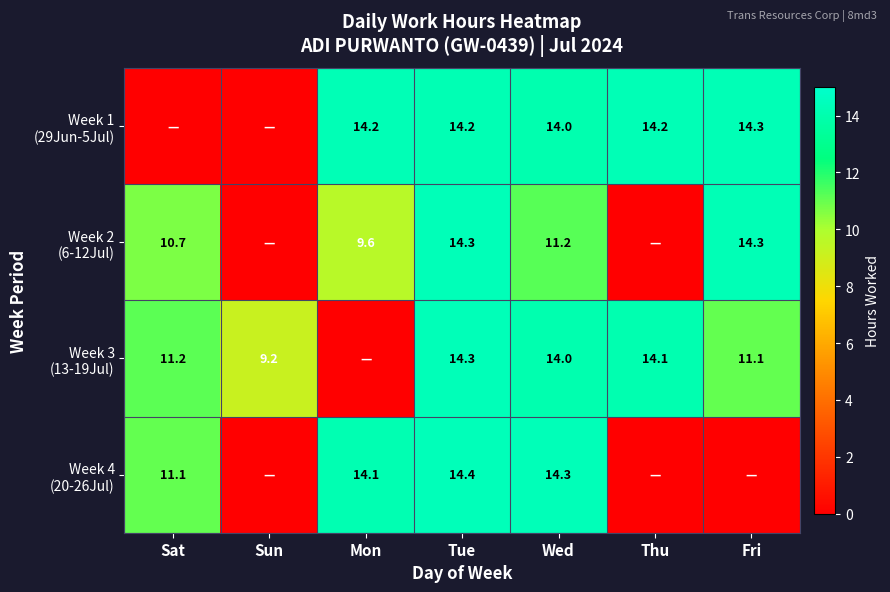

Which series has the largest range (max minus min)?

Week 4 (20-26Jul)